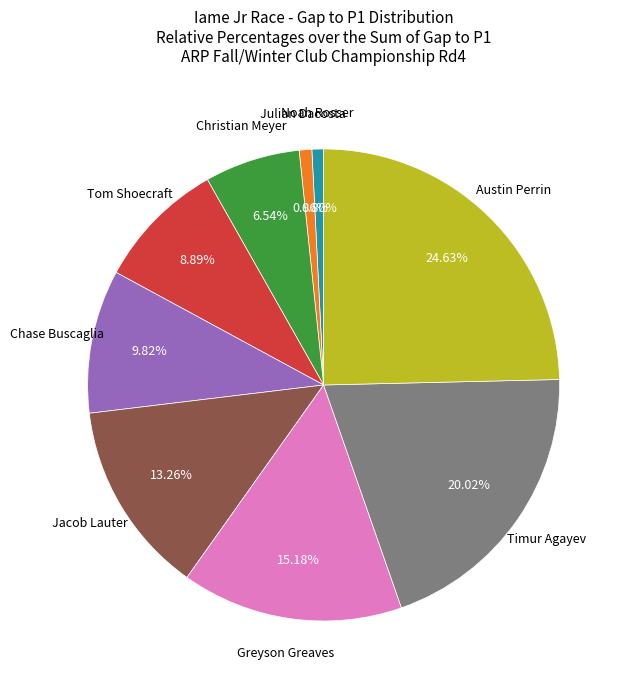

Is there a majority slice in this chart?

No